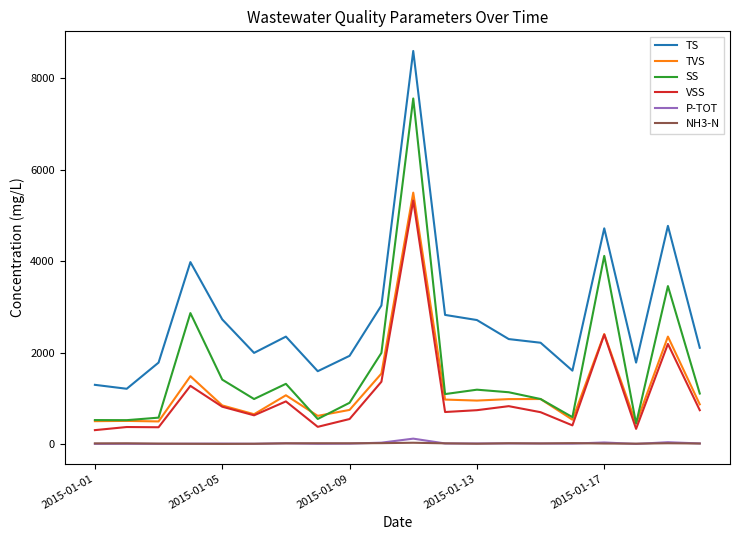

Which series has the largest total across all categories?

TS